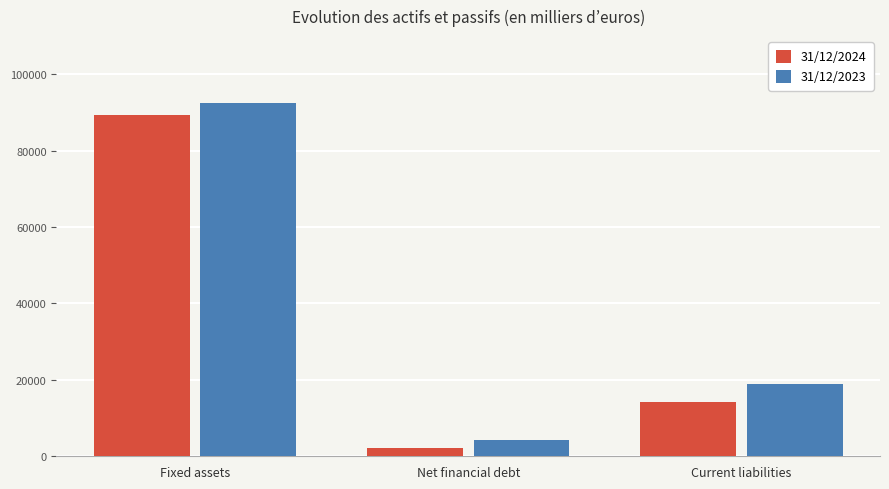

What is the label of the 2nd bar from the left?

Net financial debt